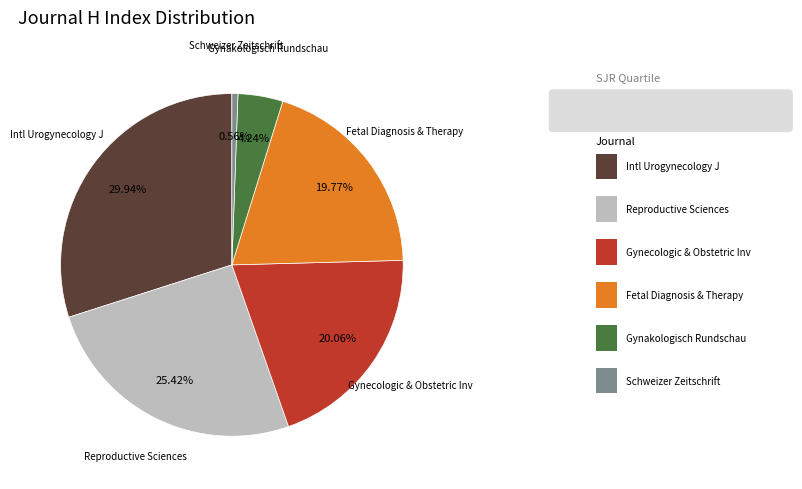

How many segments does this pie chart have?

6